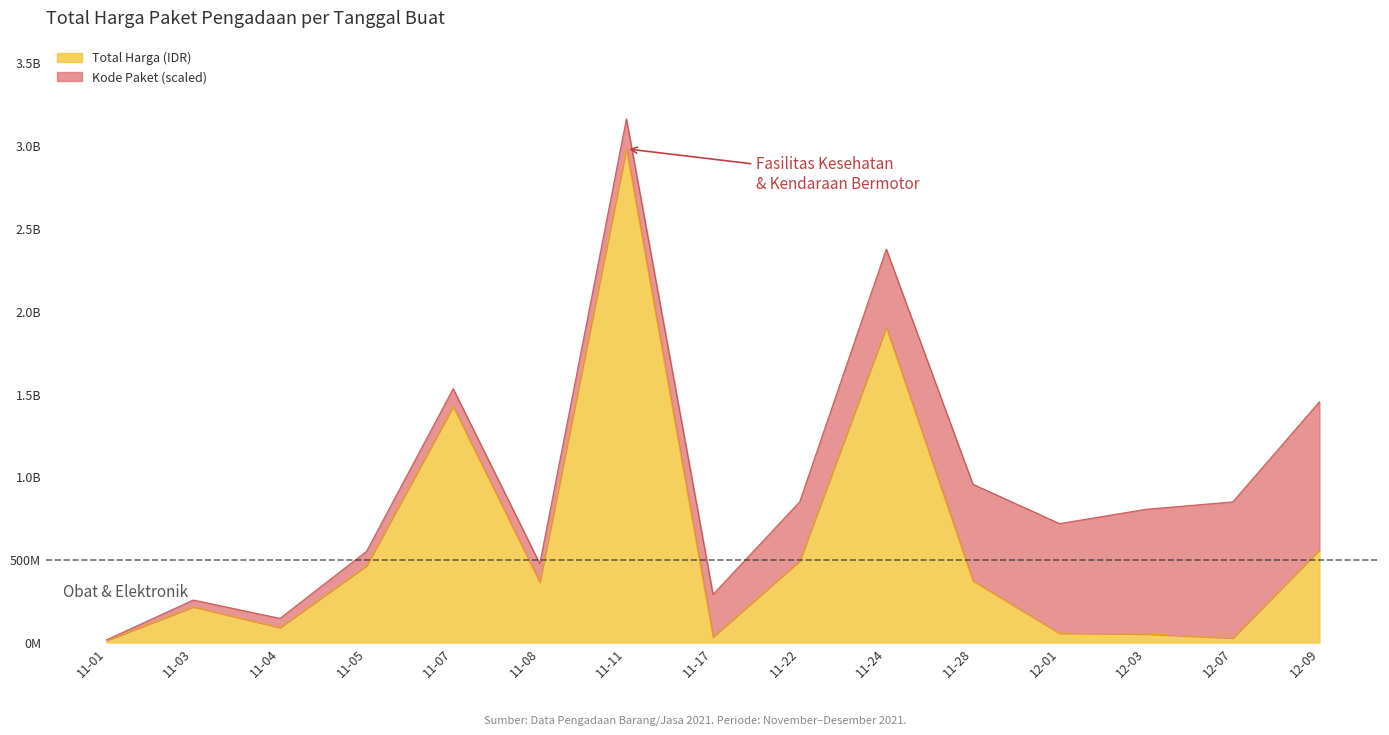

What is the change in value from 11-04 to 11-07?

+1335195825